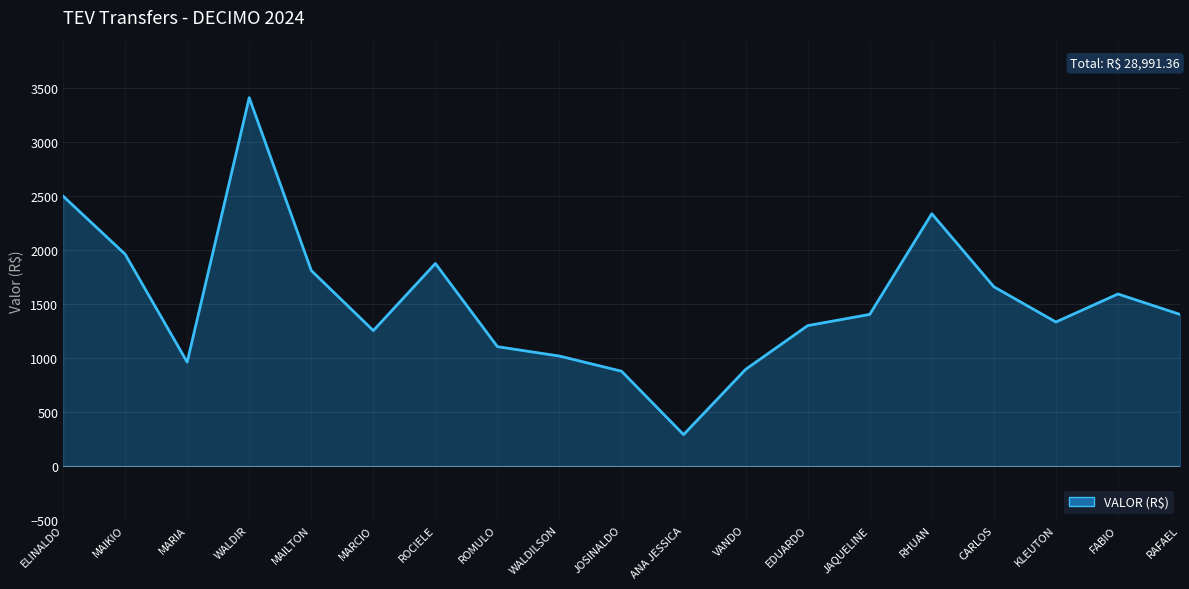

Between VANDO and FABIO, which is larger?

FABIO